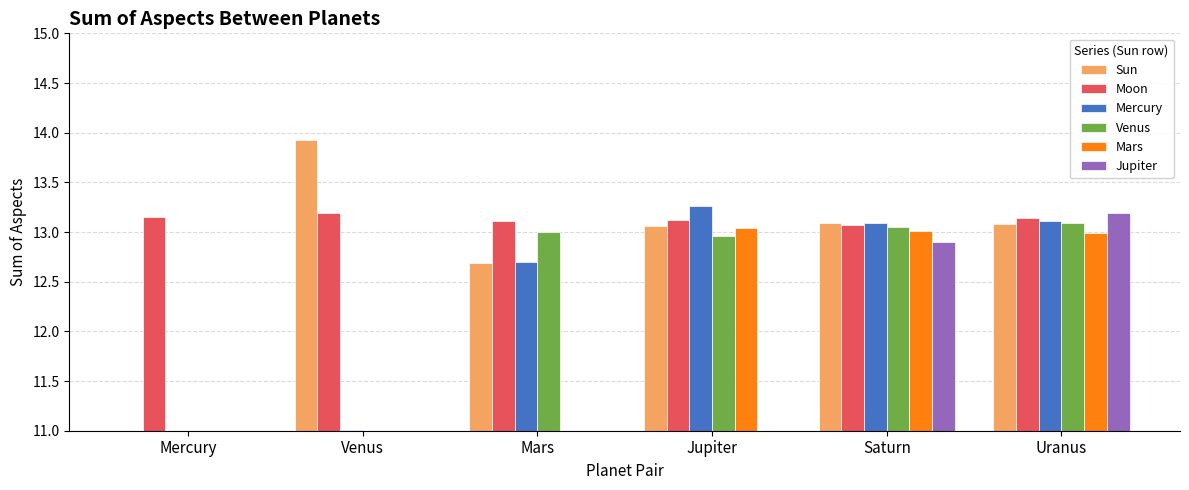

How many groups of bars are there?

6